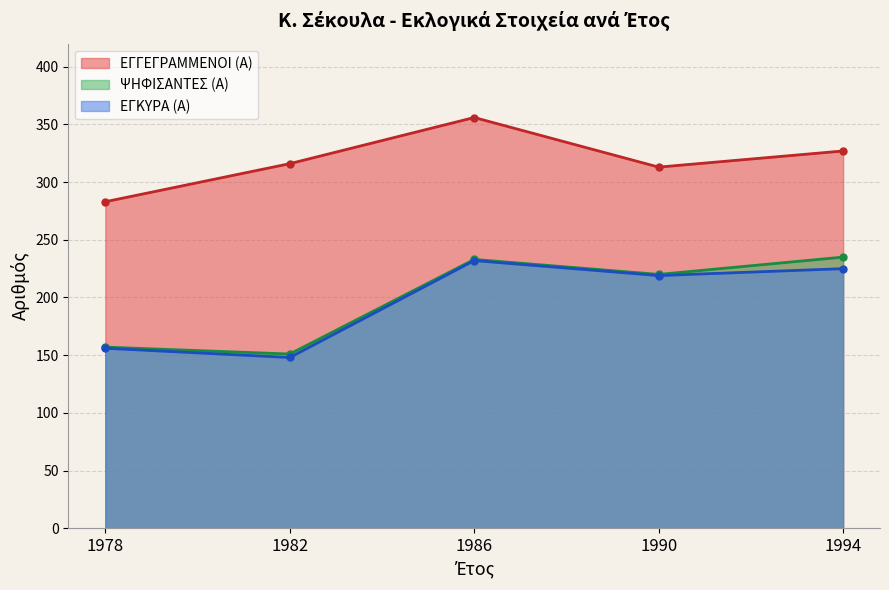

Rank the series by their maximum value, from highest to lowest.

ΕΓΓΕΓΡΑΜΜΕΝΟΙ (Α), ΨΗΦΙΣΑΝΤΕΣ (Α), ΕΓΚΥΡΑ (Α)